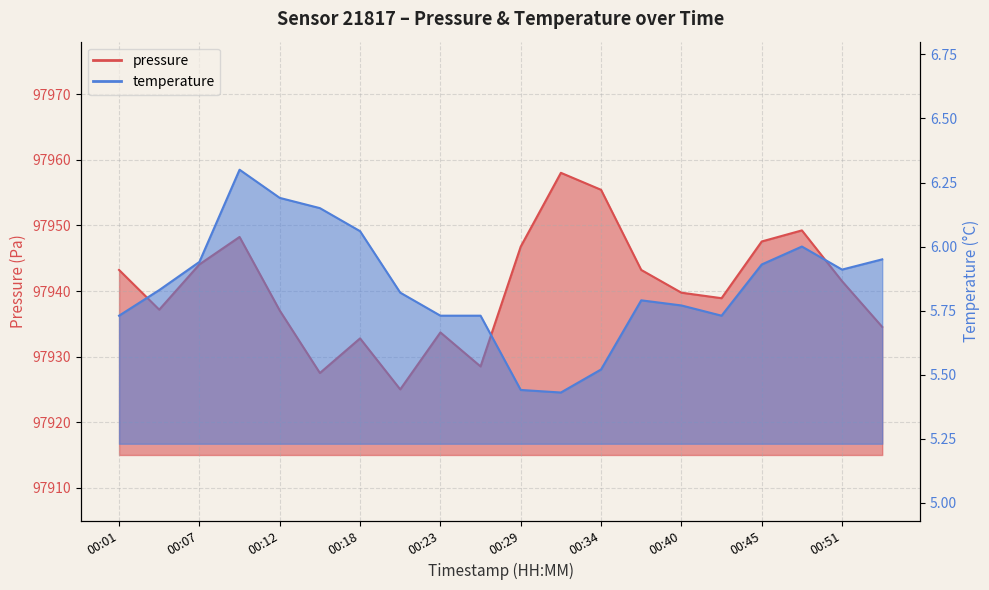

What is the value of the temperature point at the 4th from the left?

6.3